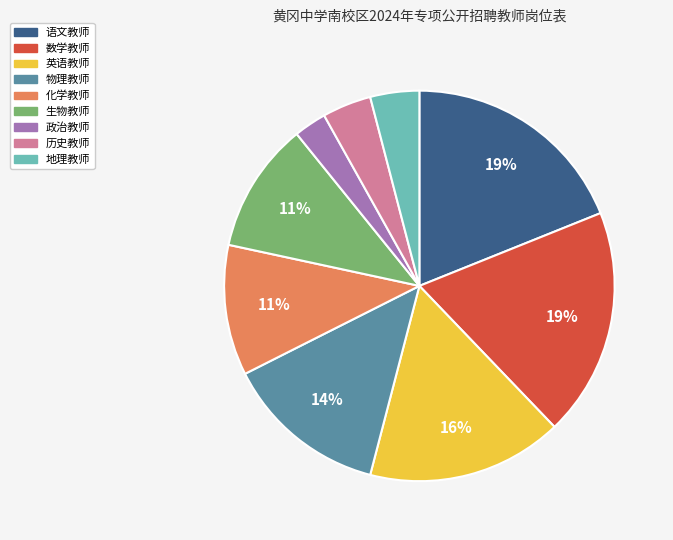

Do 历史教师 and 语文教师 together represent more than half of the pie?

No